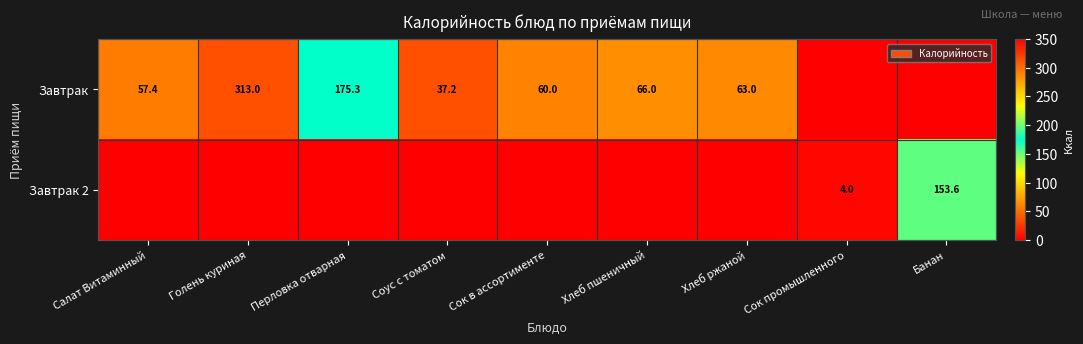

What is the sum of the Завтрак values at Перловка отварная and Сок в ассортименте?

235.3